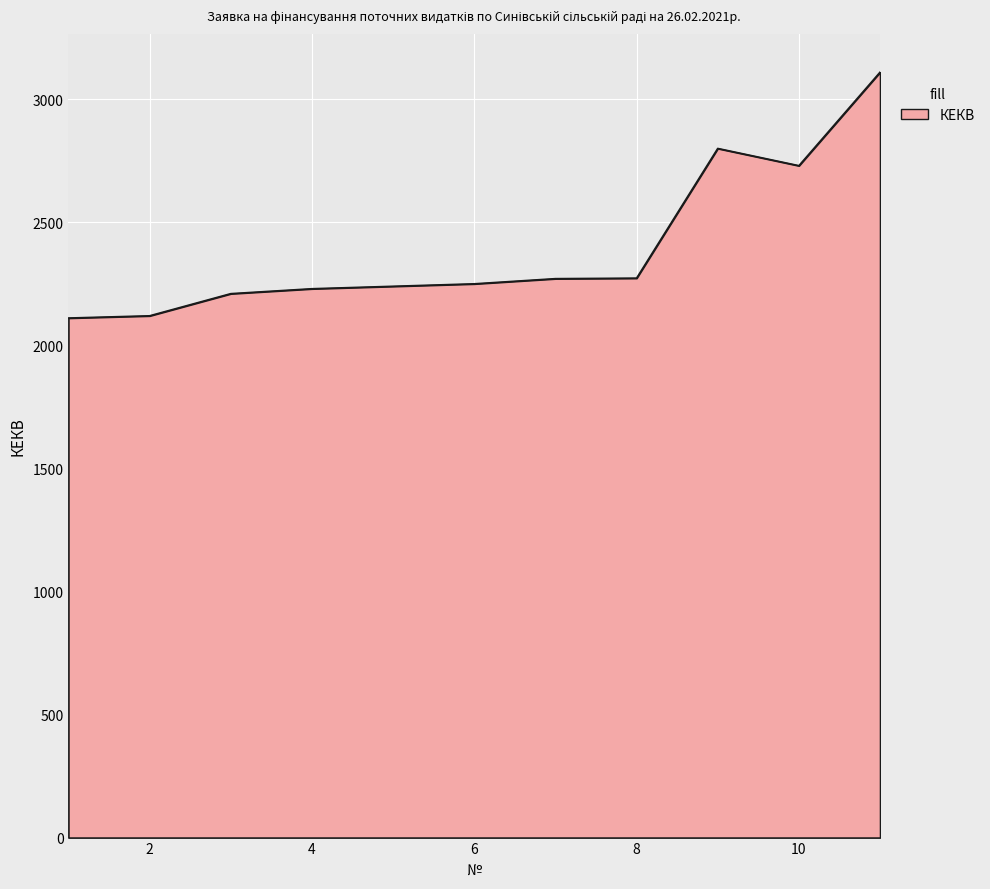

What is the greatest value displayed?

3110